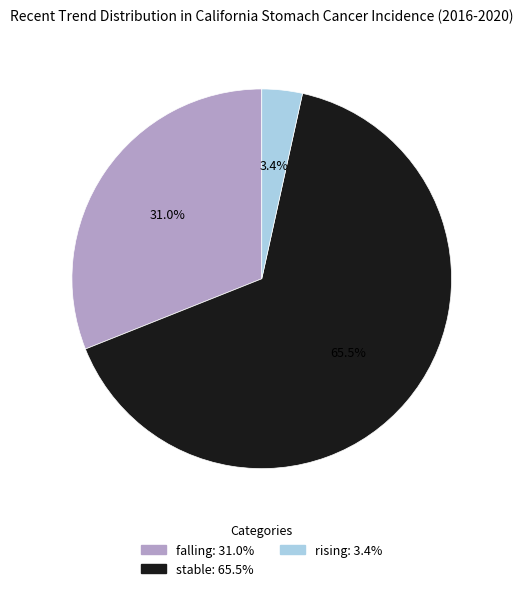

What portion of the pie excludes rising?

96.6%